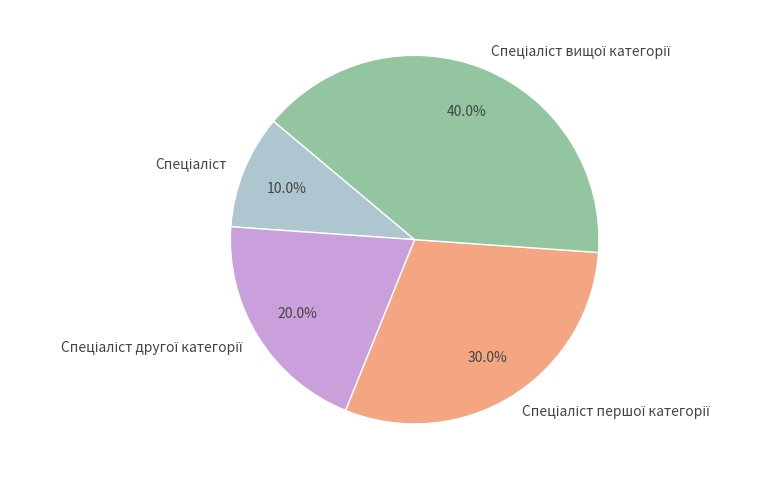

Is there any slice that represents more than half of the pie?

No